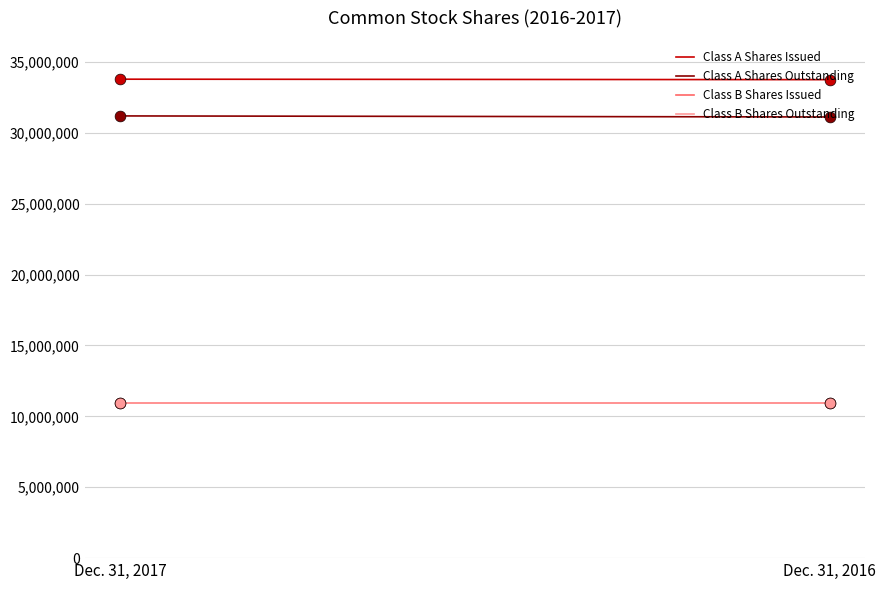

Which series contains the lowest Y value?

Class B Shares Issued